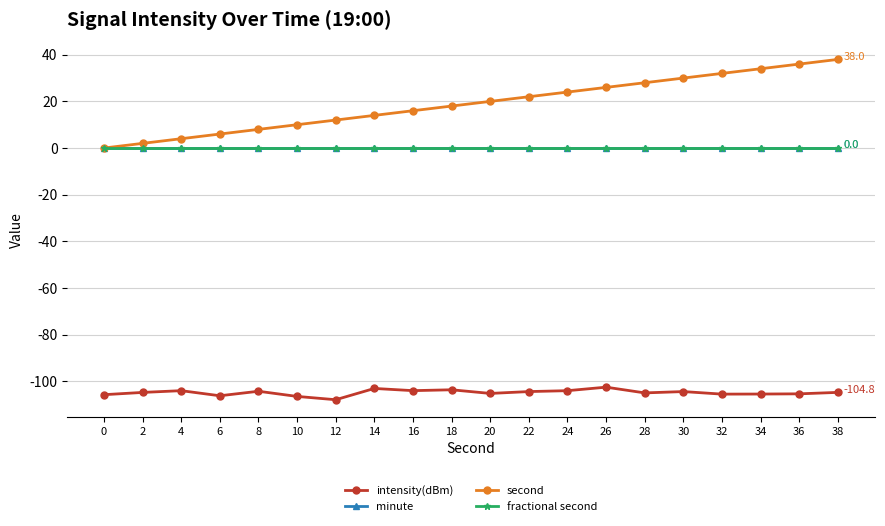

Does the chart have visible grid lines?

Yes